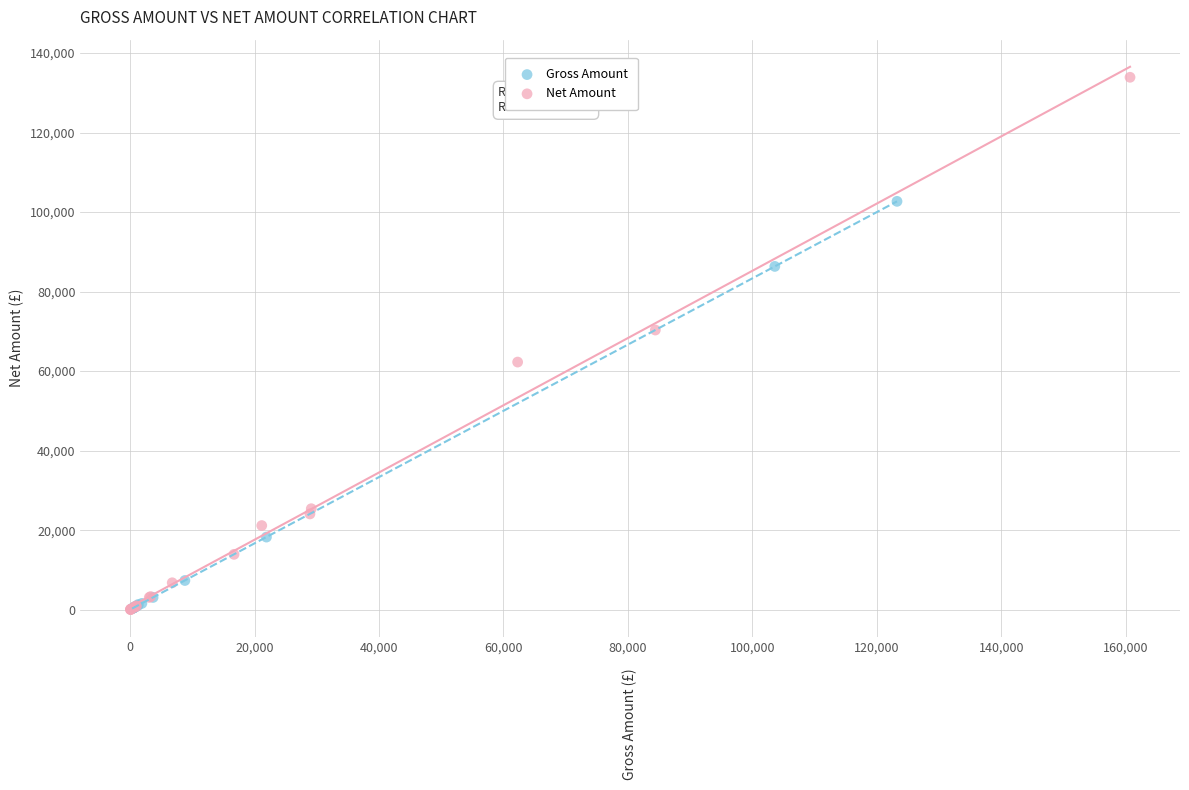

Which series has the widest spread of Y values?

Net Amount